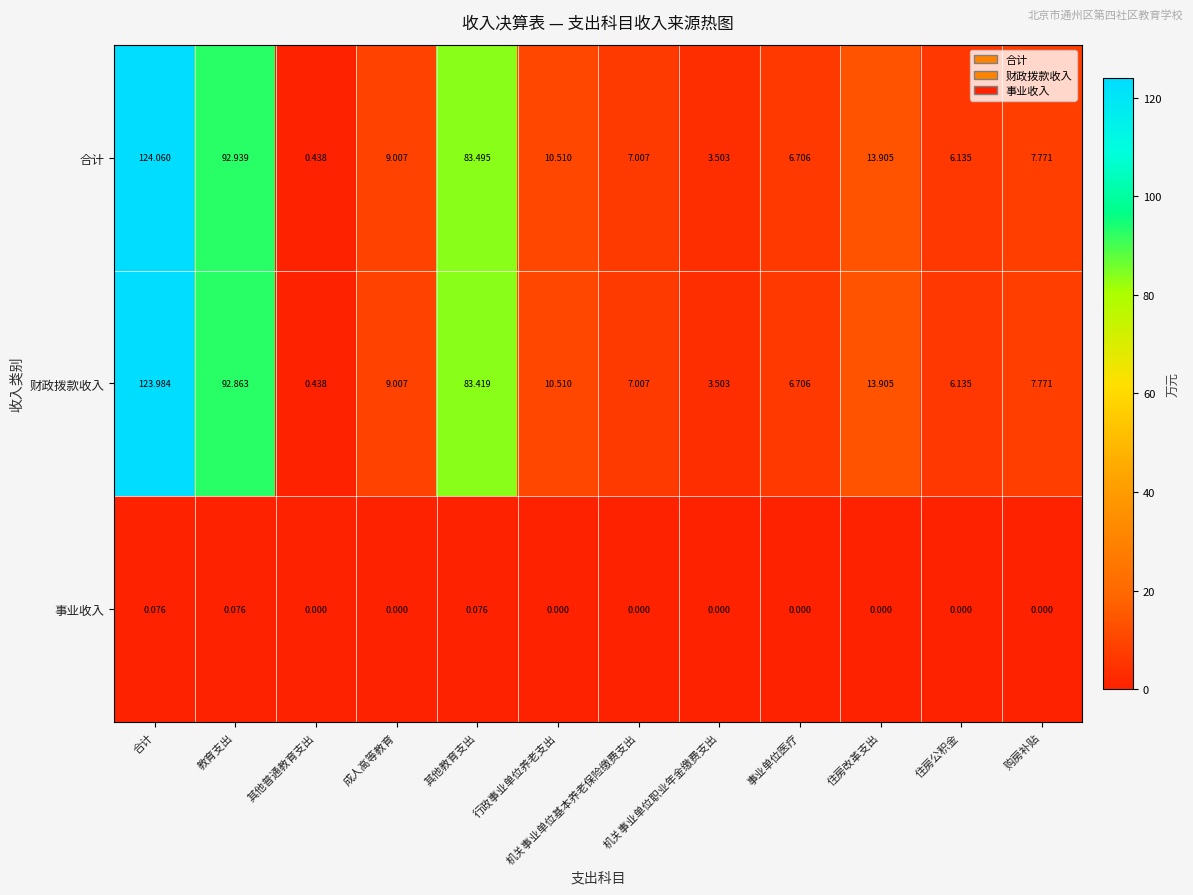

At which label does 合计 first exceed 9?

合计